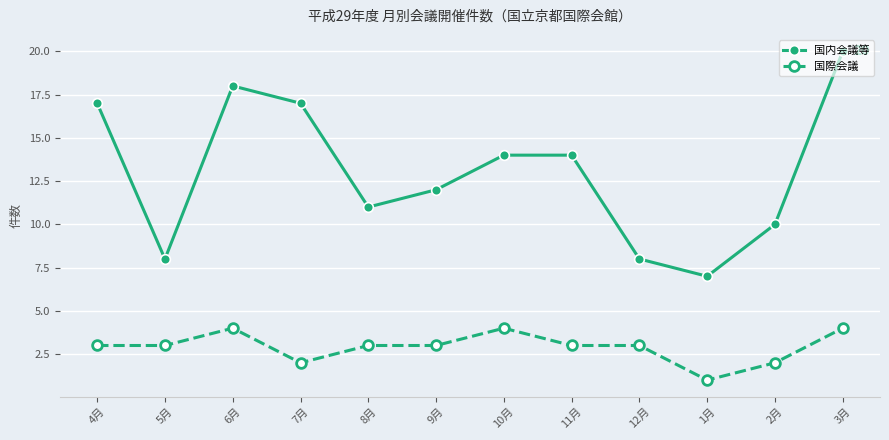

What is the label of the 7th point from the right?

9月